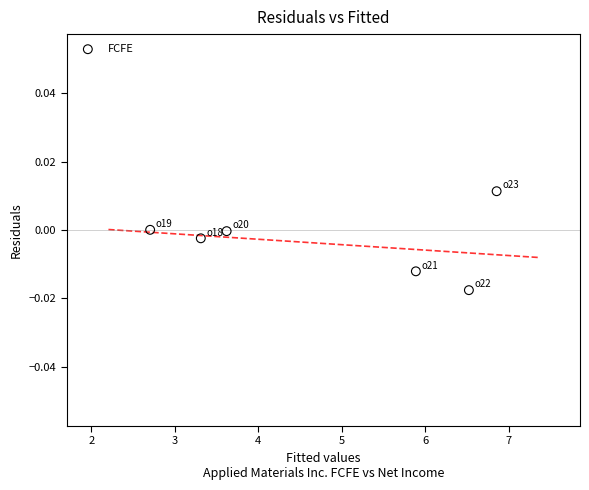

What is the average X value?

4.8